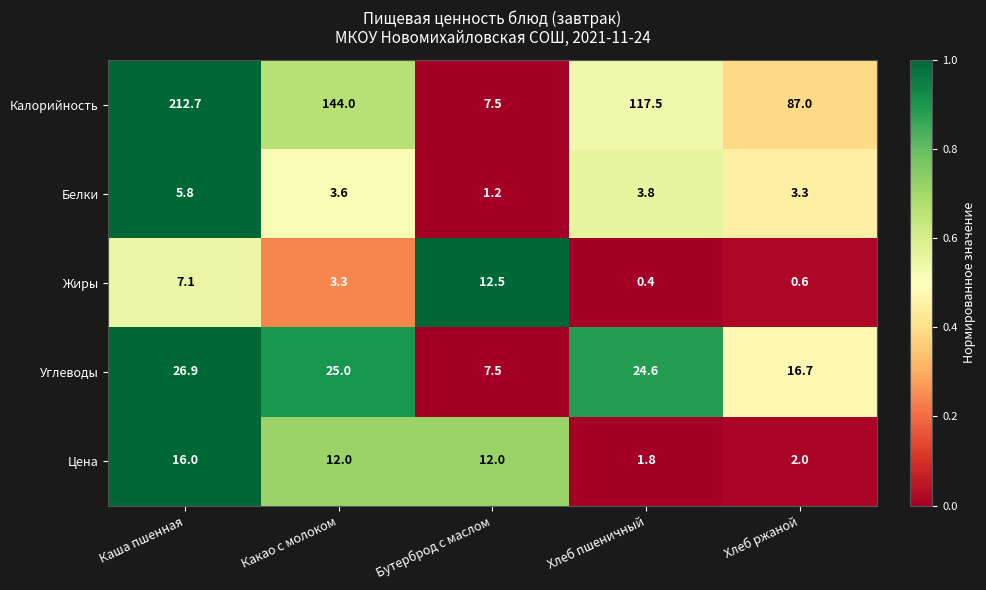

How many distinct data groups are displayed?

5